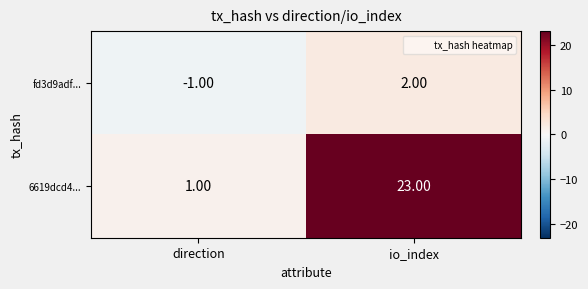

Which series has the largest total across all categories?

6619dcd4...